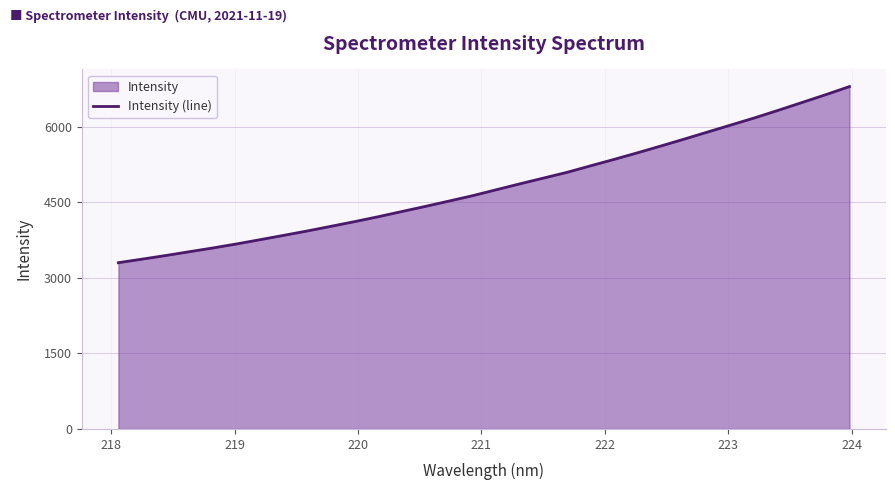

What is the difference between the maximum and minimum values?

3494.8